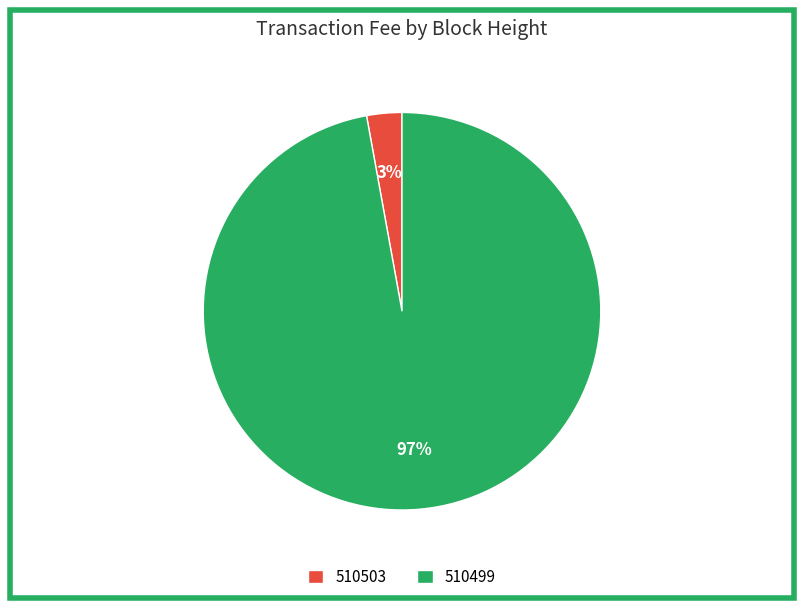

What is the largest slice in the pie chart?

510499